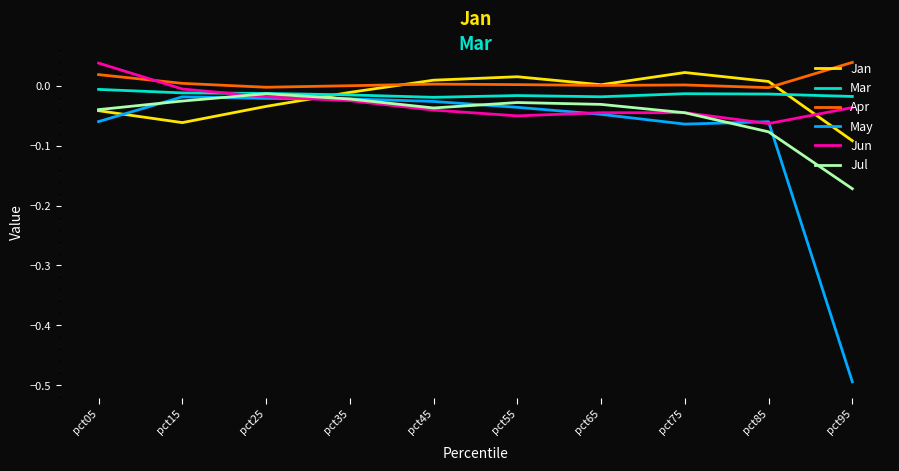

What is the sum of all Apr values?

0.1